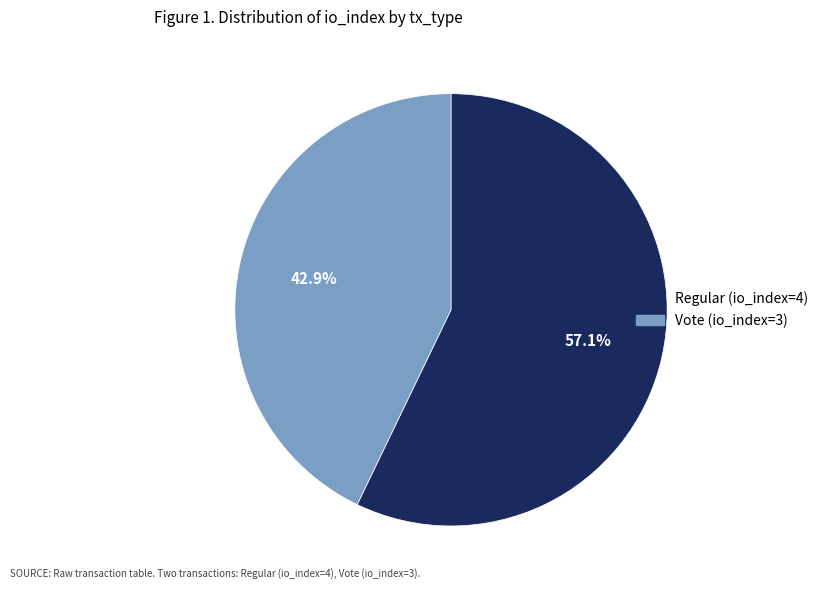

Is there a majority slice in this chart?

Yes